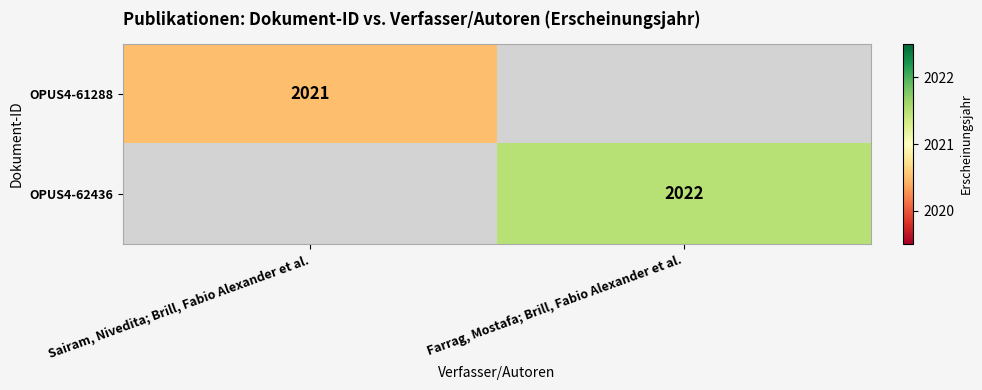

At which category does the chart reach its peak across all series?

Farrag, Mostafa; Brill, Fabio Alexander et al.